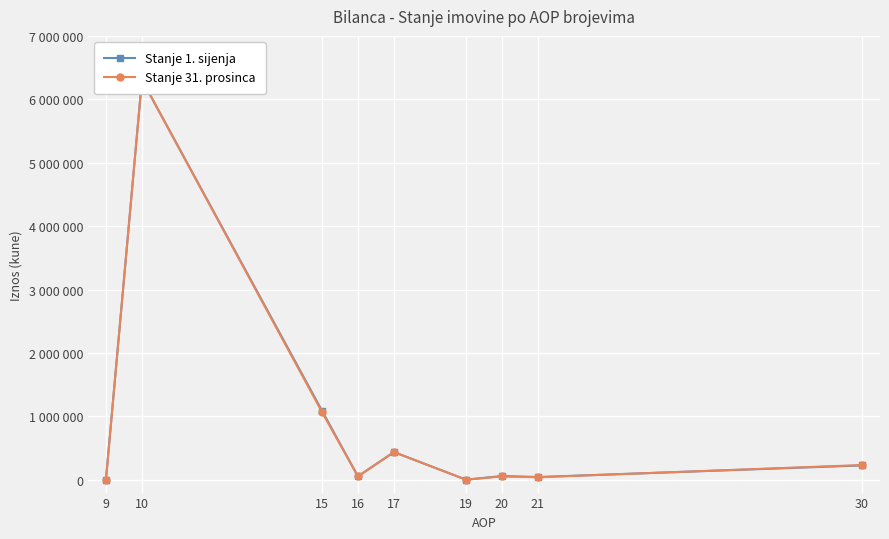

At which label does Stanje 1. sijenja first exceed 60969?

10